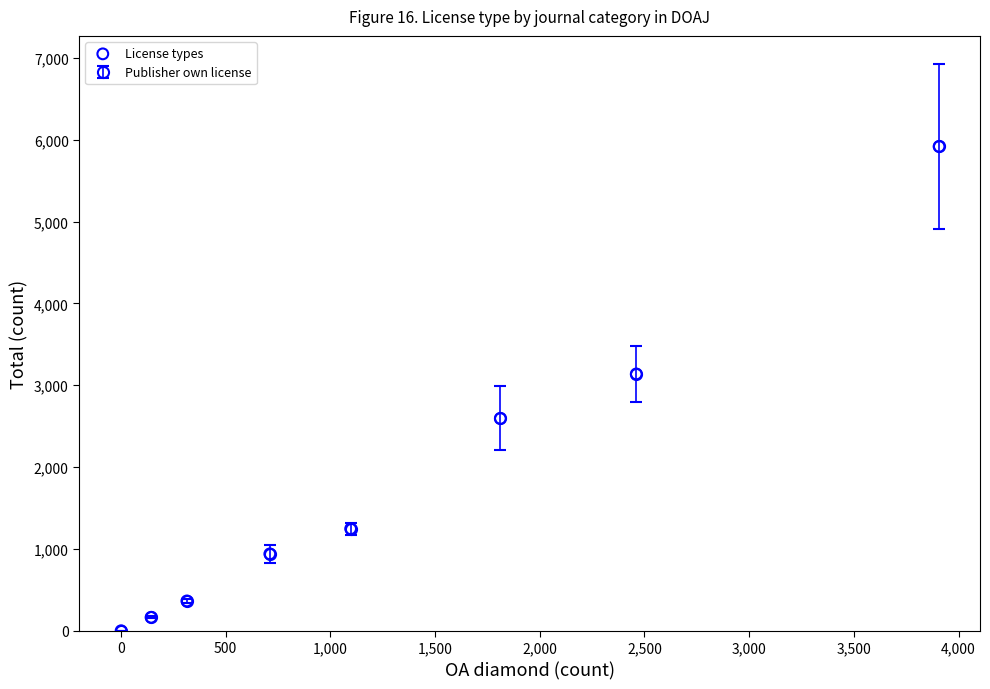

What is the average Y value?

1796